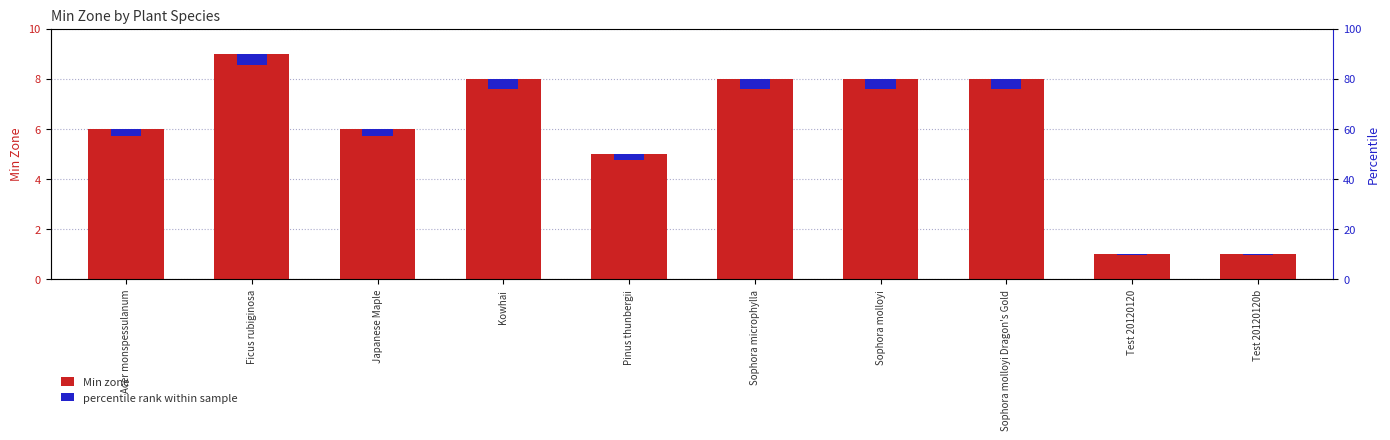

What is the value of the Min zone bar at the 7th from the left?

8.0